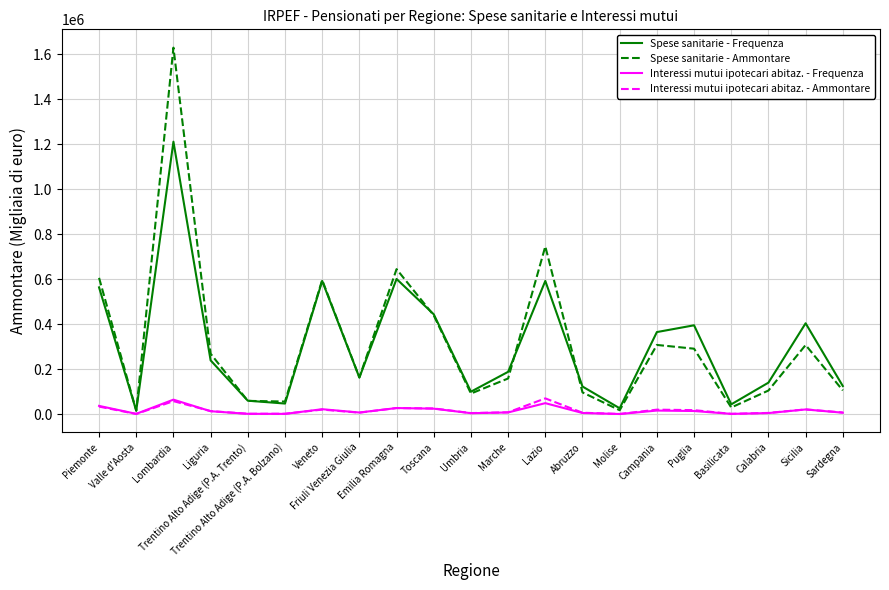

The value of Spese sanitarie - Frequenza at Lombardia is 1211809. True or false?

True